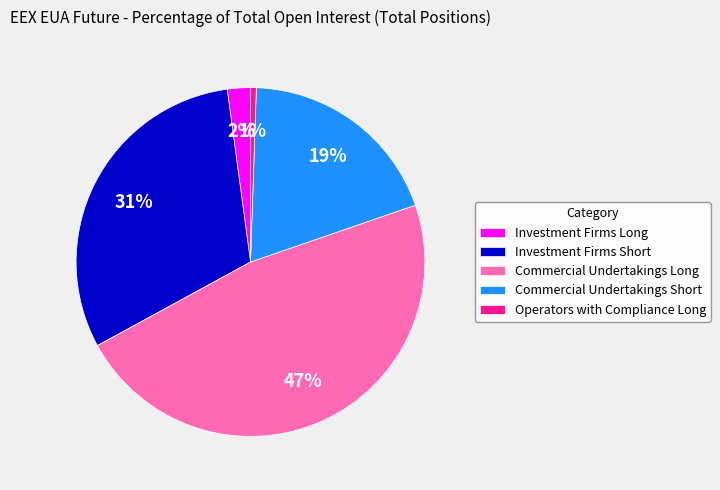

Rank the categories by value from highest to lowest.

Commercial Undertakings Long, Investment Firms Short, Commercial Undertakings Short, Investment Firms Long, Operators with Compliance Long